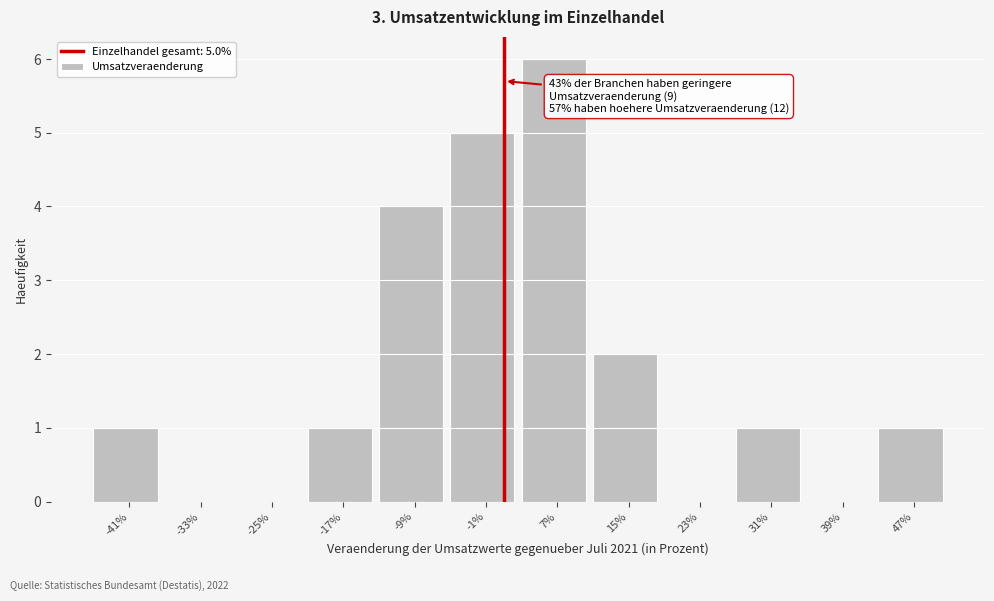

Reading left to right, list all the values displayed in this chart.

-41%=1	-33%=0	-25%=0	-17%=1	-9%=4	-1%=5	7%=6	15%=2	23%=0	31%=1	39%=0	47%=1